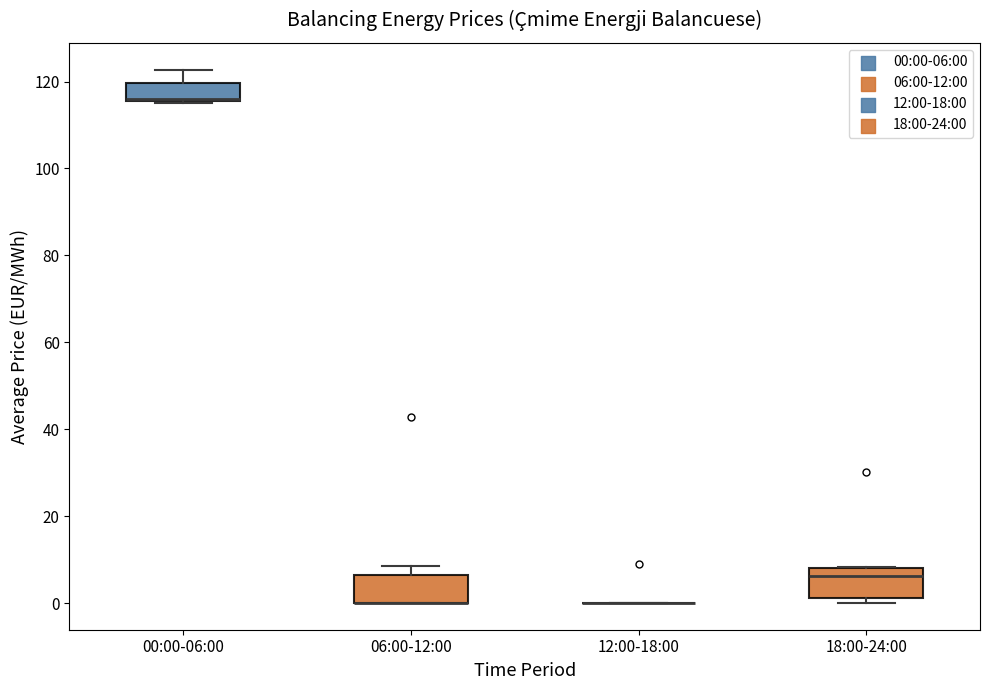

Reading left to right, read every box against the y-axis: the position of its median line, the range the box covers, and the ends of its whiskers. The values are not printed on the chart, so give them approximately, as read against the axis.

00:00-06:00: median 116 (just above the box's lower edge), box 116 to 120, whiskers 116 to 122
06:00-12:00: median 0 (drawn on the box's lower edge), box 0 to 6, whiskers 0 to 8
12:00-18:00: box collapsed to a line at 0, whiskers 0 to 0
18:00-24:00: median 6, box 2 to 8, whiskers 0 to 8